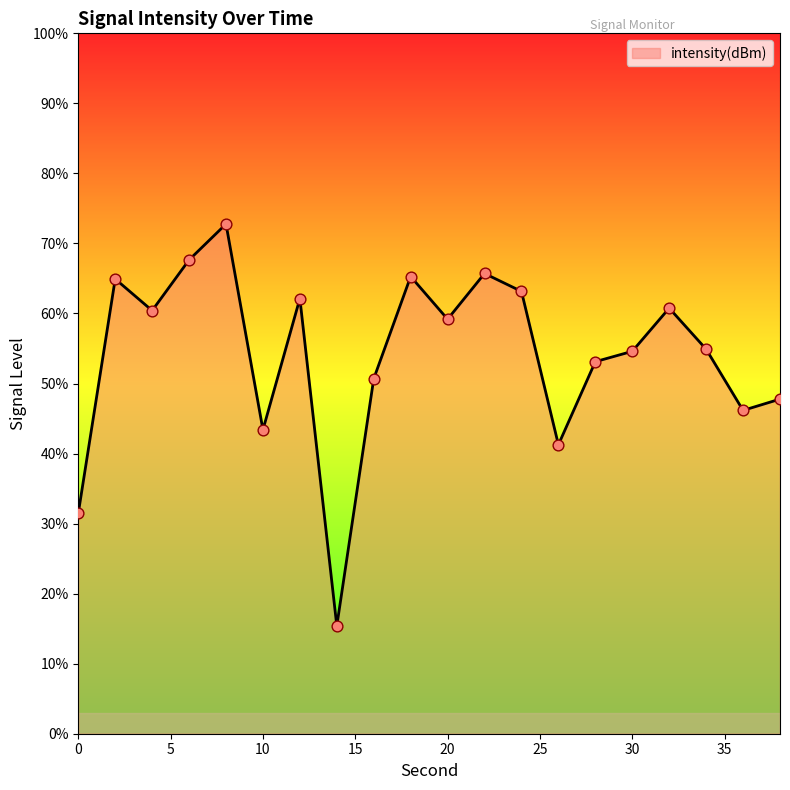

What is the maximum value shown in the chart?

72.8